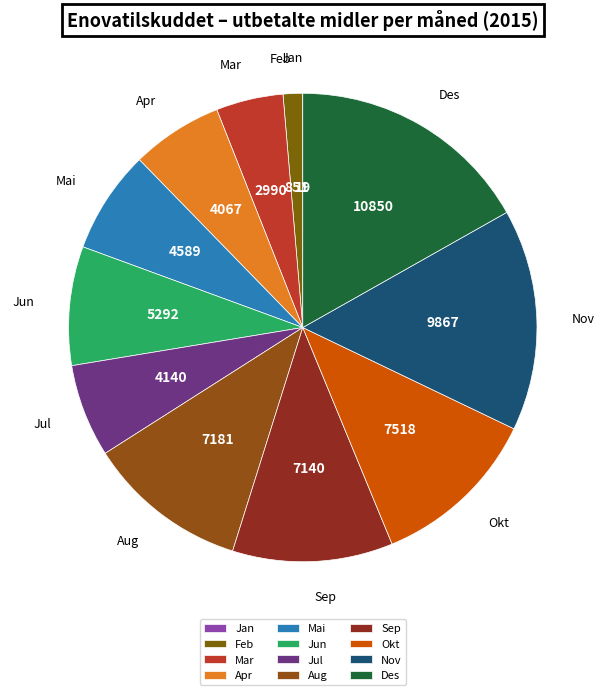

Is Aug the majority of the pie?

No